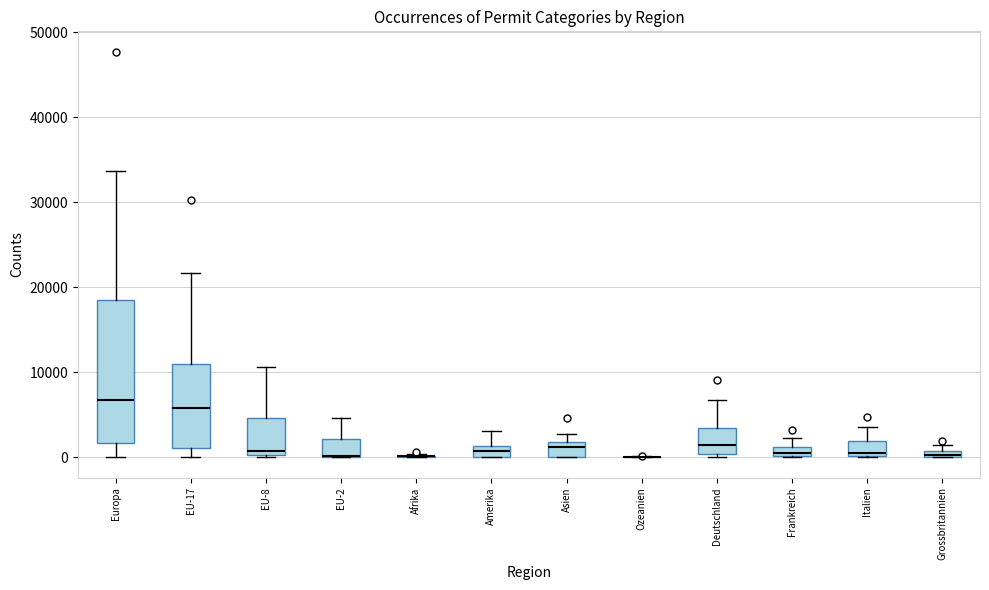

Which box is the tallest, from its lower edge to its upper edge?

Europa